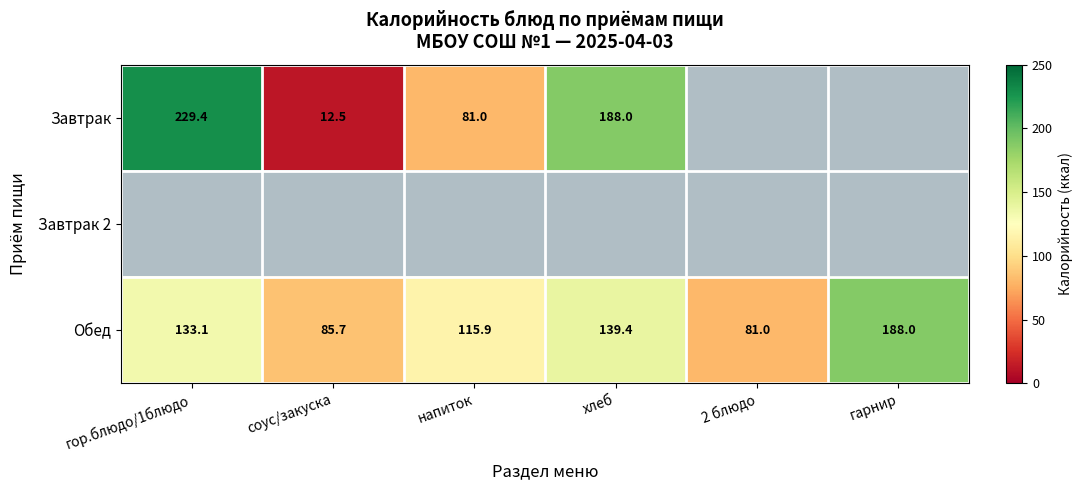

The value of Завтрак at гор.блюдо/1блюдо is 368.9. True or false?

False